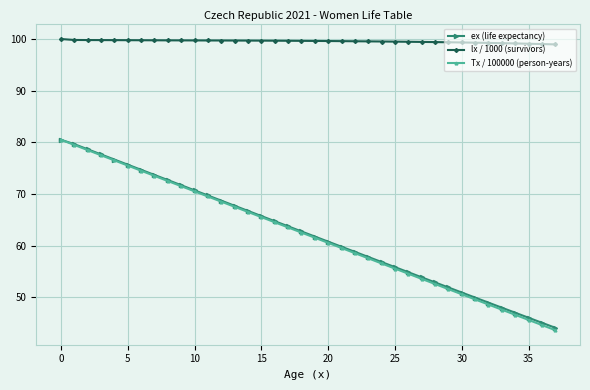

How many data points in Tx / 100000 (person-years) are less than 62?

19